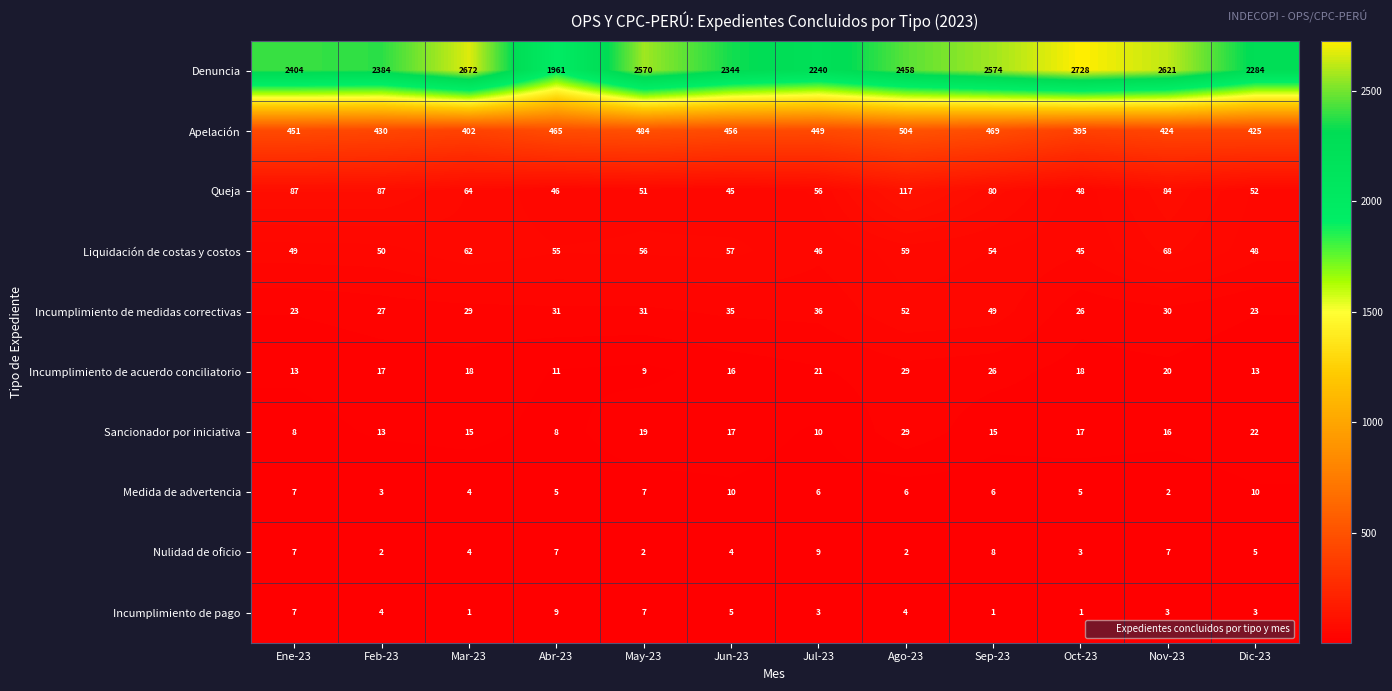

At which category is the sum across all series the highest?

Oct-23